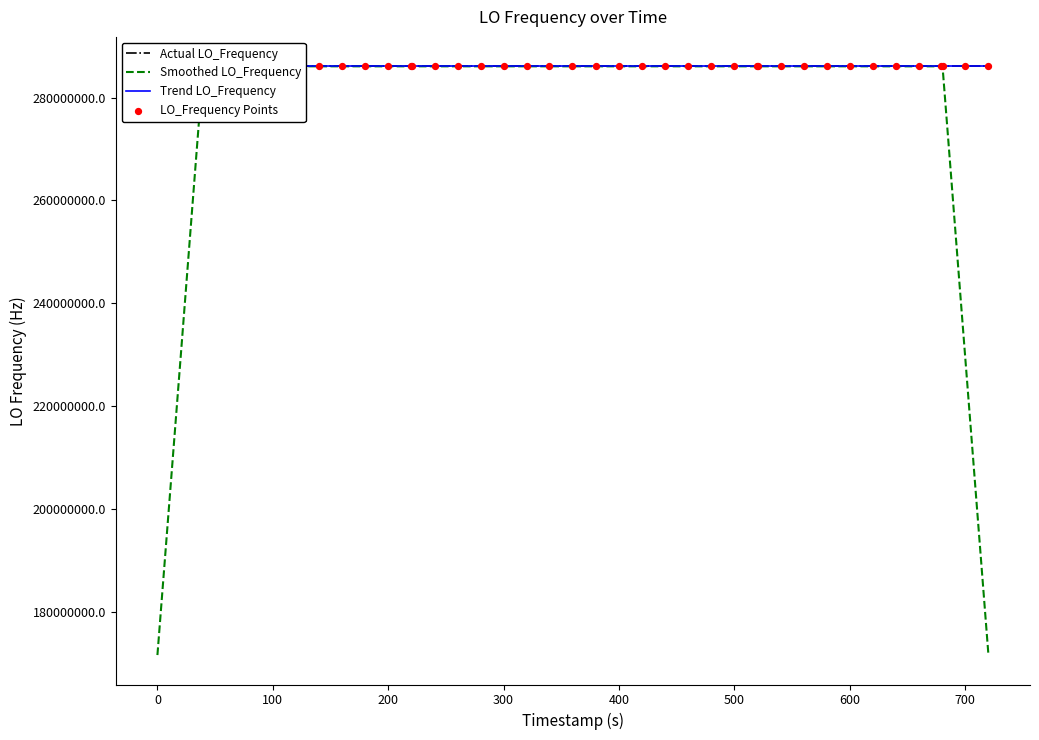

Is the value of Smoothed LO_Frequency at 22 greater than the value of LO_Frequency Points at 37?

No